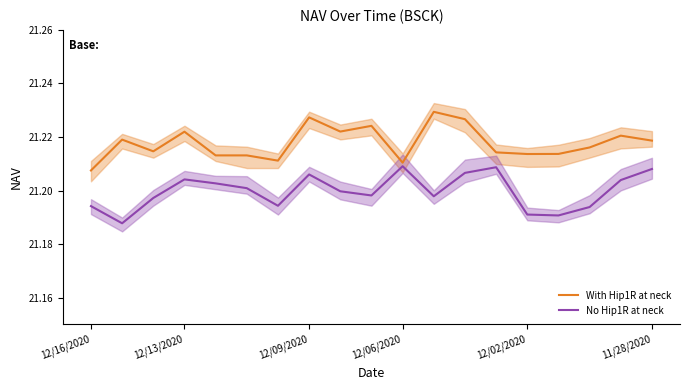

What are all the series names shown in the legend?

With Hip1R at neck, No Hip1R at neck